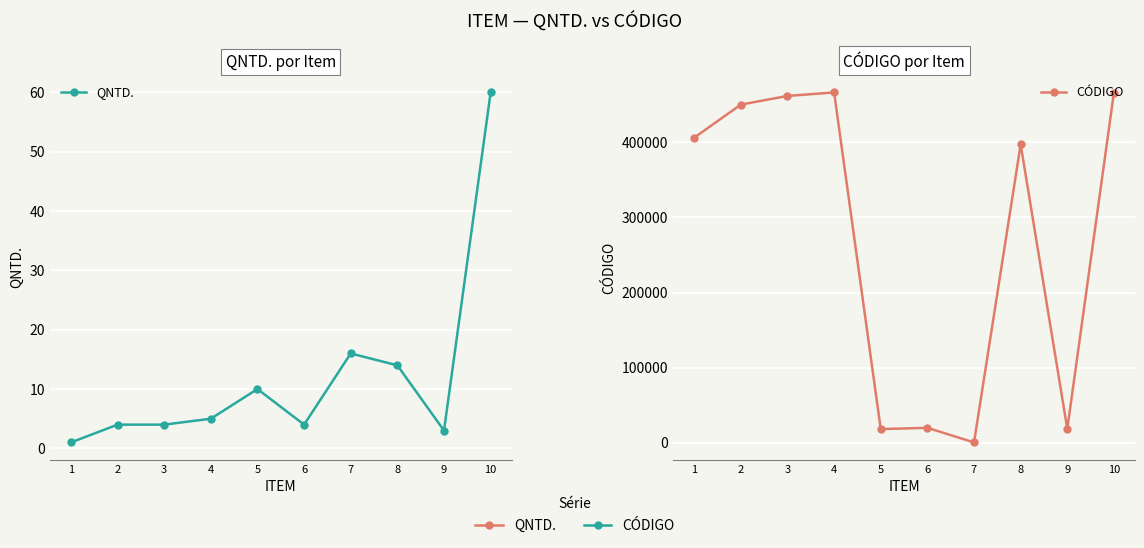

Reading right to left, extract all data points from this chart.

QNTD.: 60	3	14	16	4	10	5	4	4	1
CÓDIGO: 465775	18604	396869	659	20117	18406	465987	461340	449843	405844